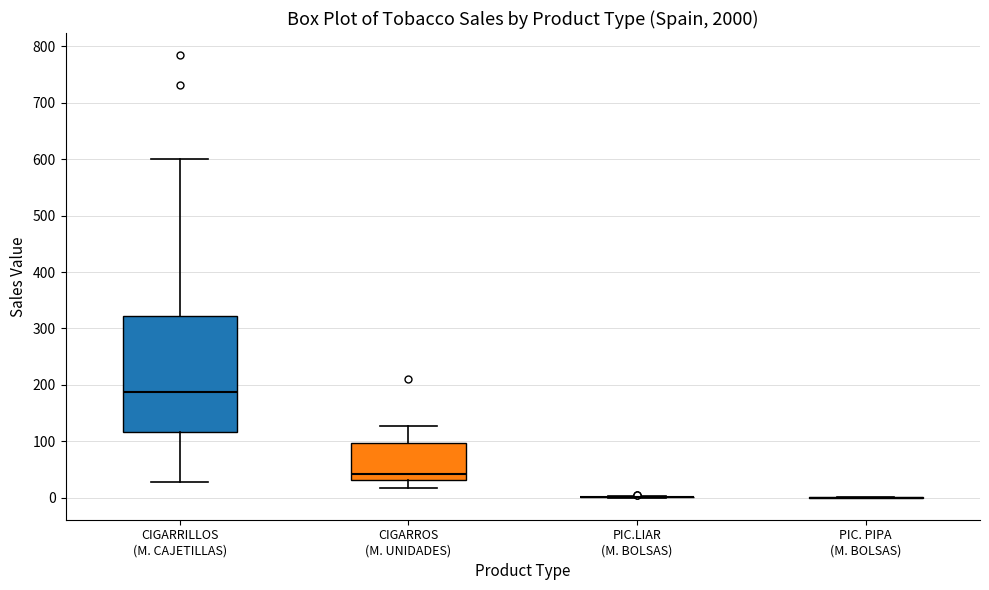

Reading left to right, transcribe this box plot: for each box, give where its median line is, the range the box spans, and where its two whiskers end, as read against the y-axis. The values are not printed on the chart, so give them approximately, as read against the axis.

CIGARRILLOS (M. CAJETILLAS): median 190, box 120 to 320, whiskers 30 to 600
CIGARROS (M. UNIDADES): median 40, box 30 to 100, whiskers 20 to 130
PIC.LIAR (M. BOLSAS): box collapsed to a line at 0, whiskers 0 to 0
PIC. PIPA (M. BOLSAS): box collapsed to a line at 0, whiskers 0 to 0